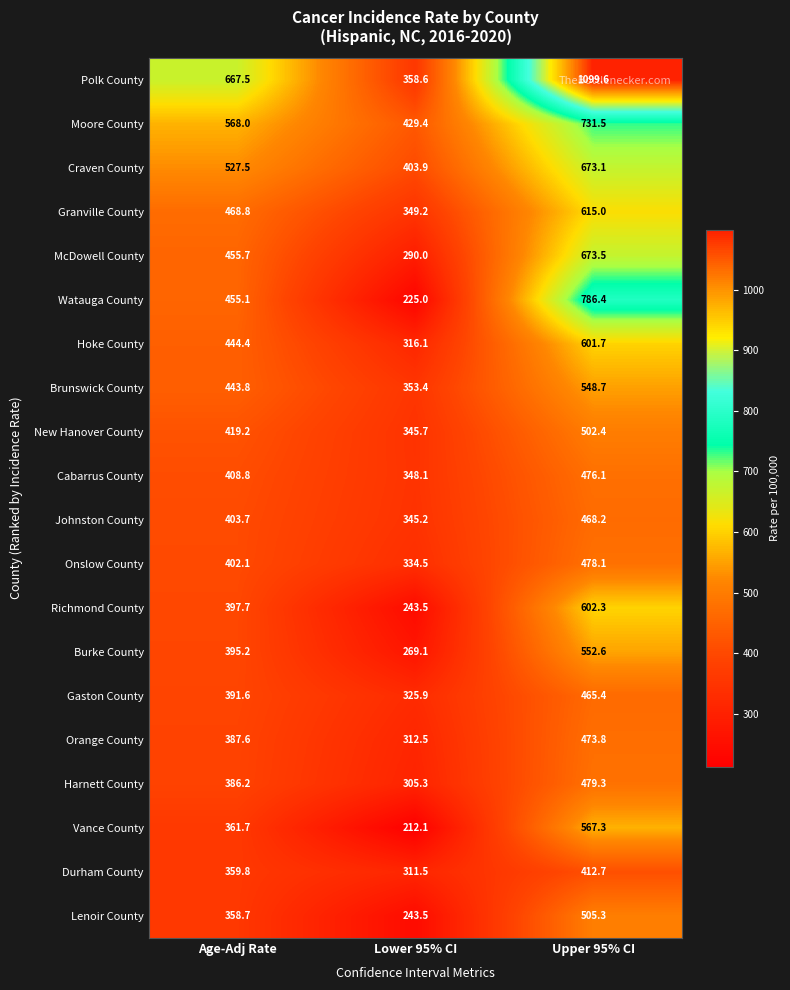

True or false: Moore County has a value of 429.4 at Lower 95% CI.

True